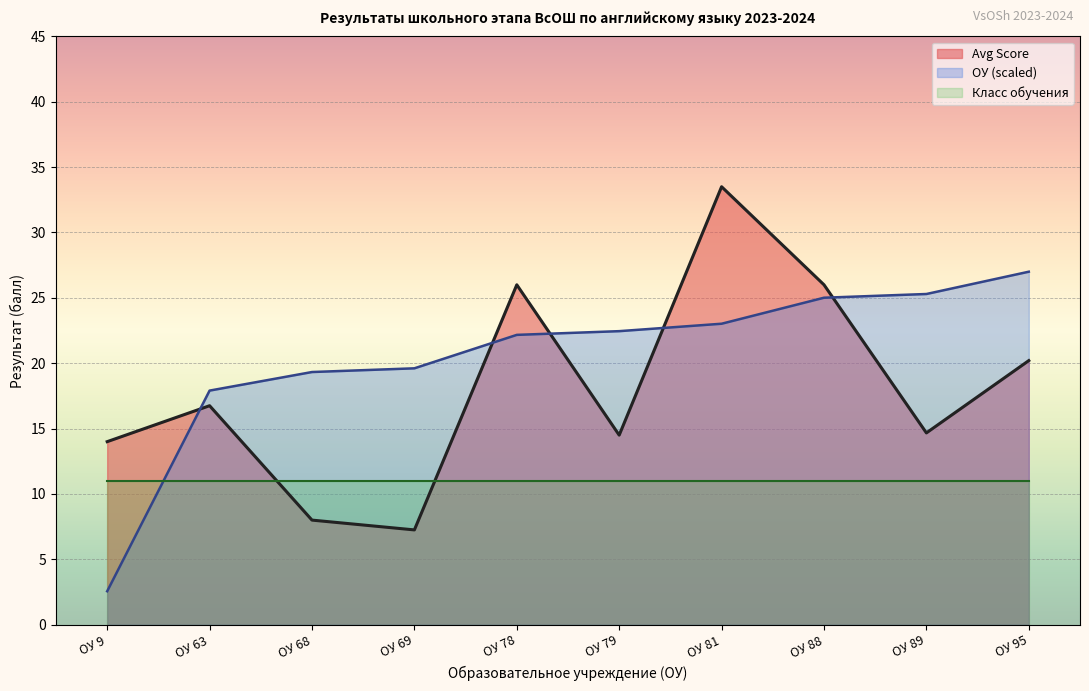

Between ОУ 9 and ОУ 88, which is larger?

ОУ 88